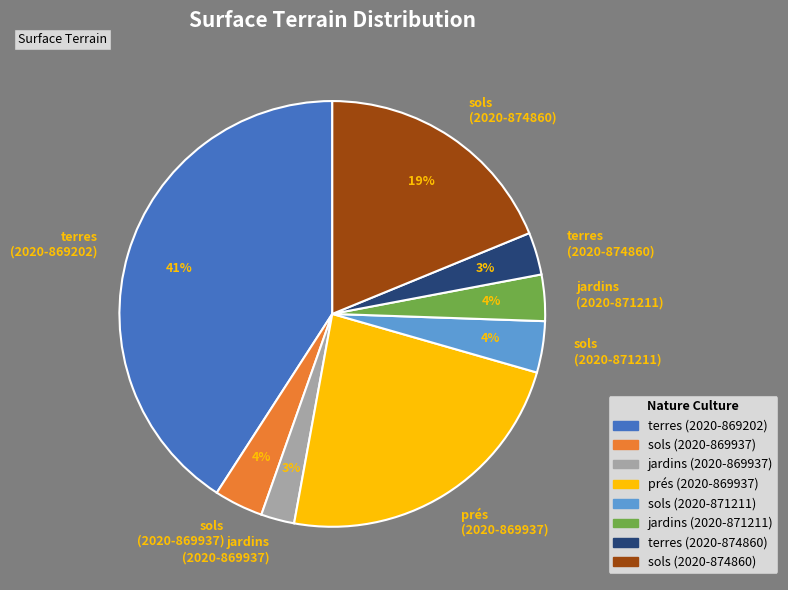

Is the sum of jardins (2020-871211) and prés (2020-869937) greater than half?

No